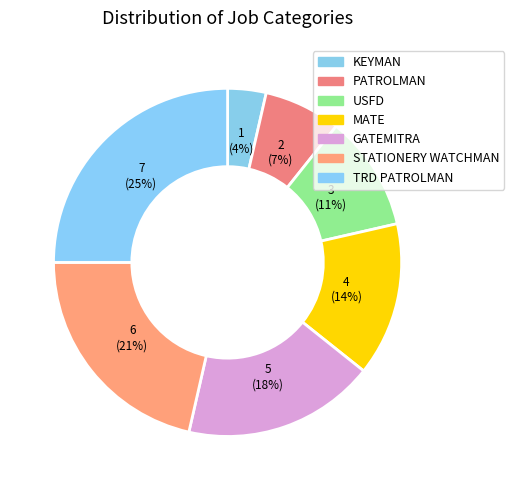

What is the total percentage of MATE and PATROLMAN?

21.4%